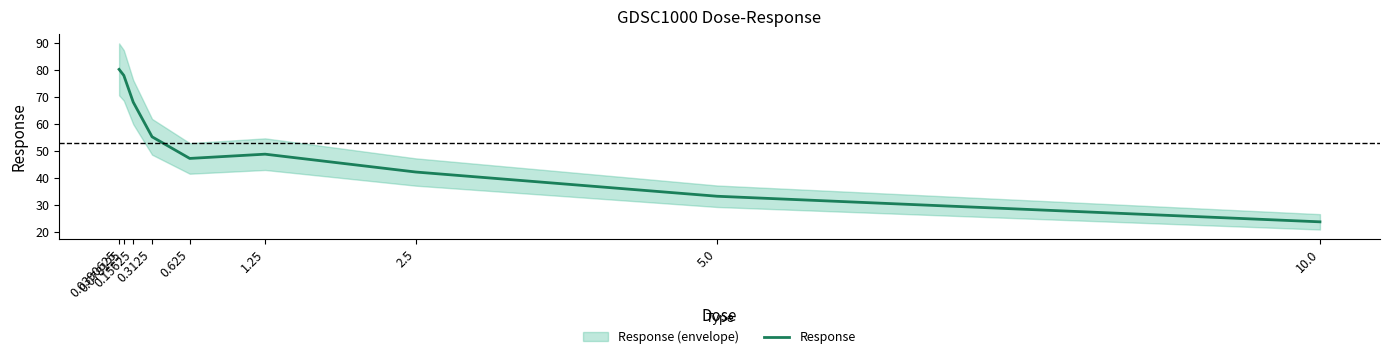

The value at 0.625 is 47.2. True or false?

True